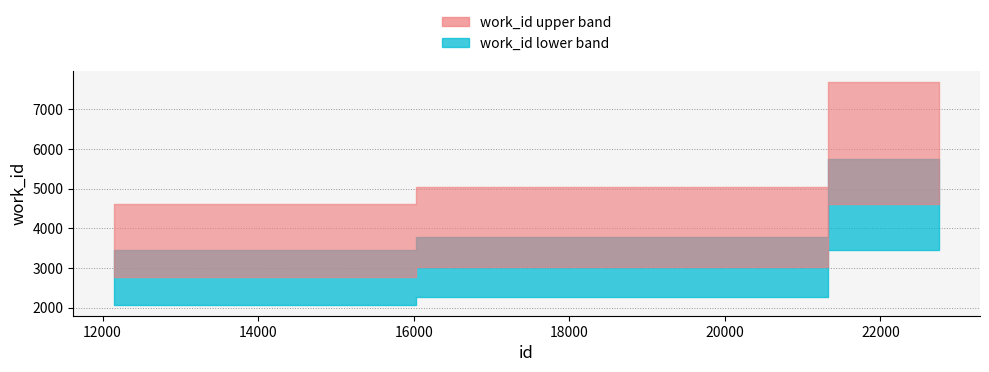

What is the difference between the values at 19905 and 22751?

2641